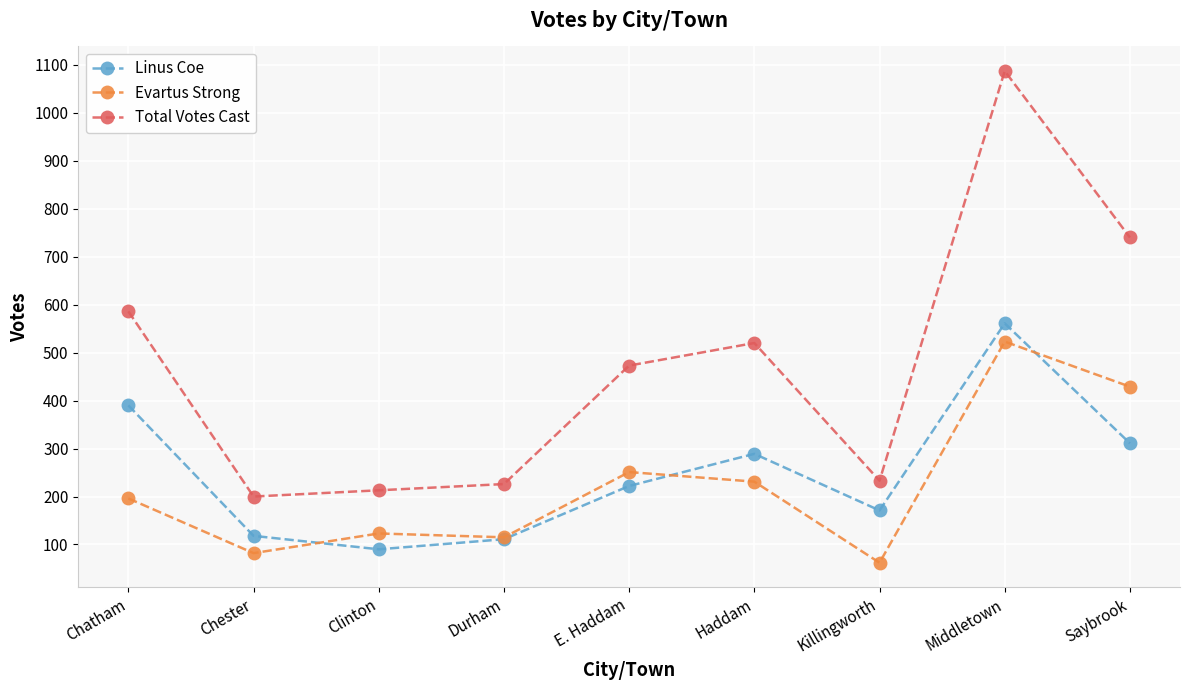

What is the minimum value shown in the chart?

62